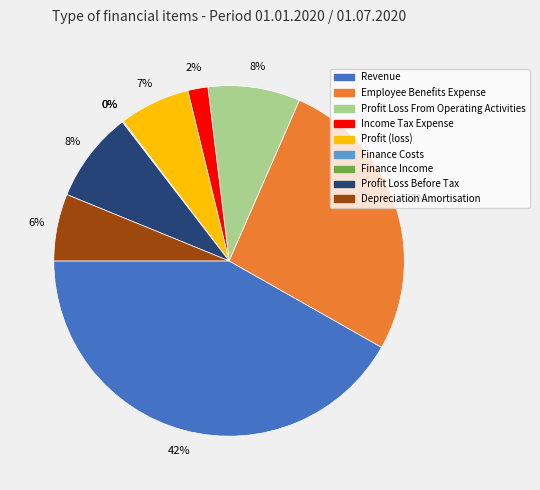

To the nearest percent, what is the average slice percentage?

11%